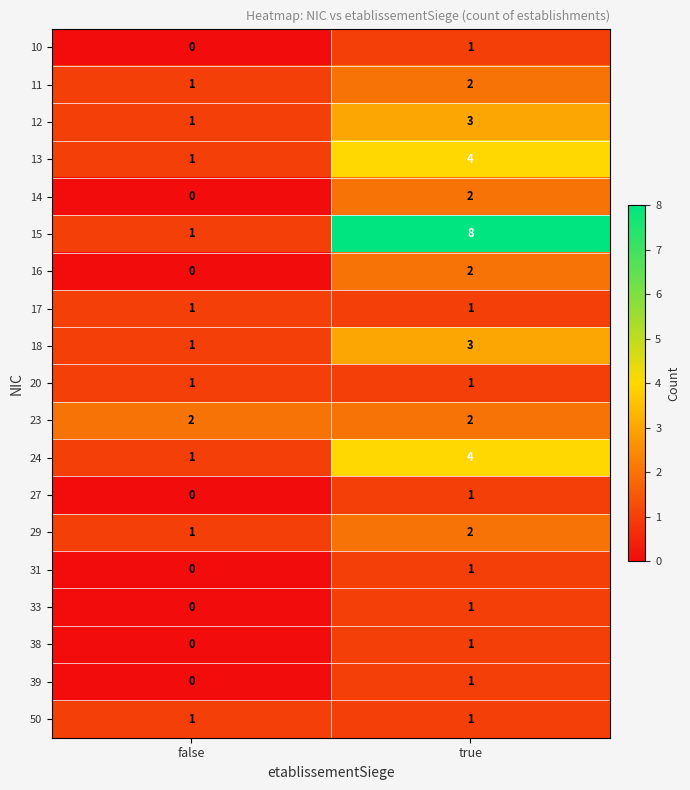

What is the difference between the maximum and minimum values in the 13 series?

3